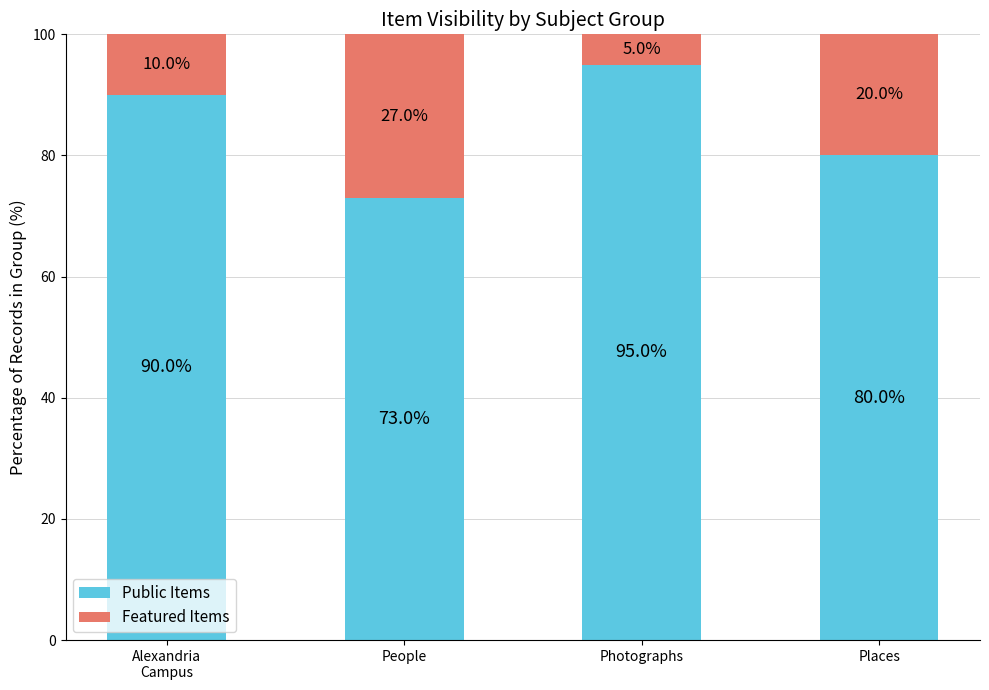

What is the total value across all series at Places?

100